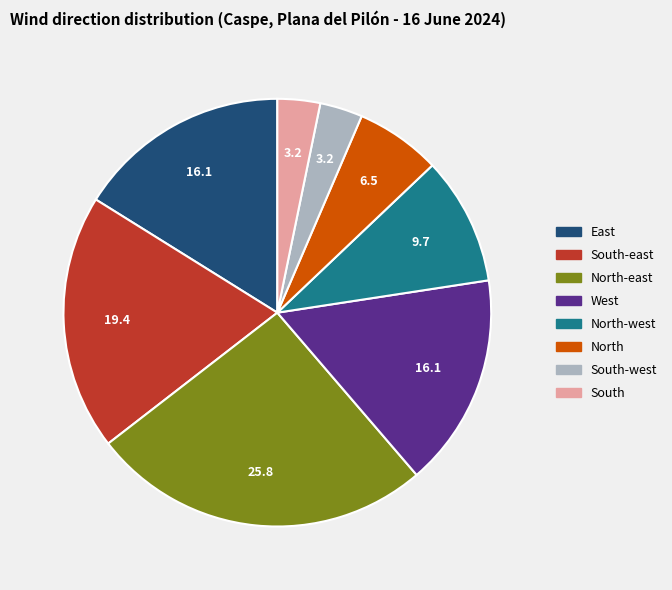

How many slices are in this pie chart?

8